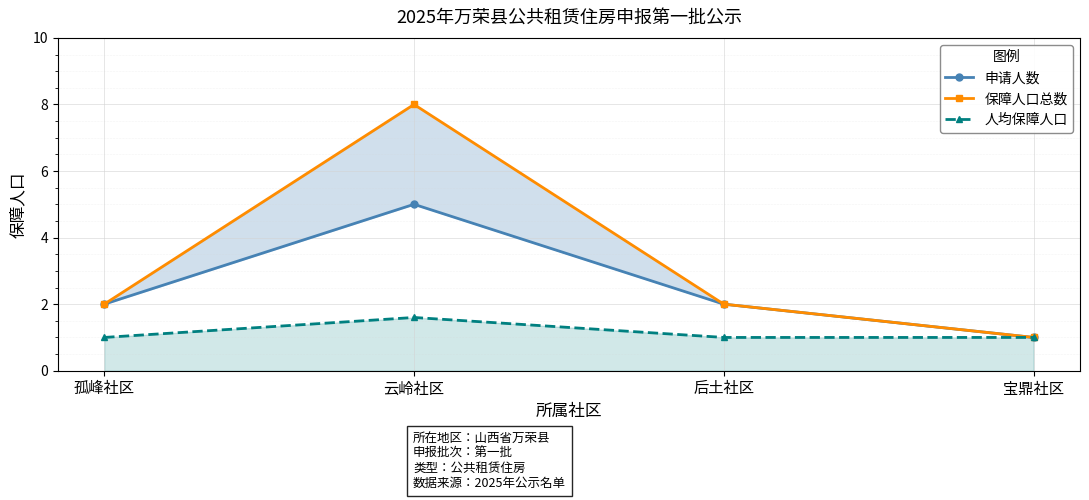

What is the value of the 保障人口总数 point at the 1st from the left?

2.0